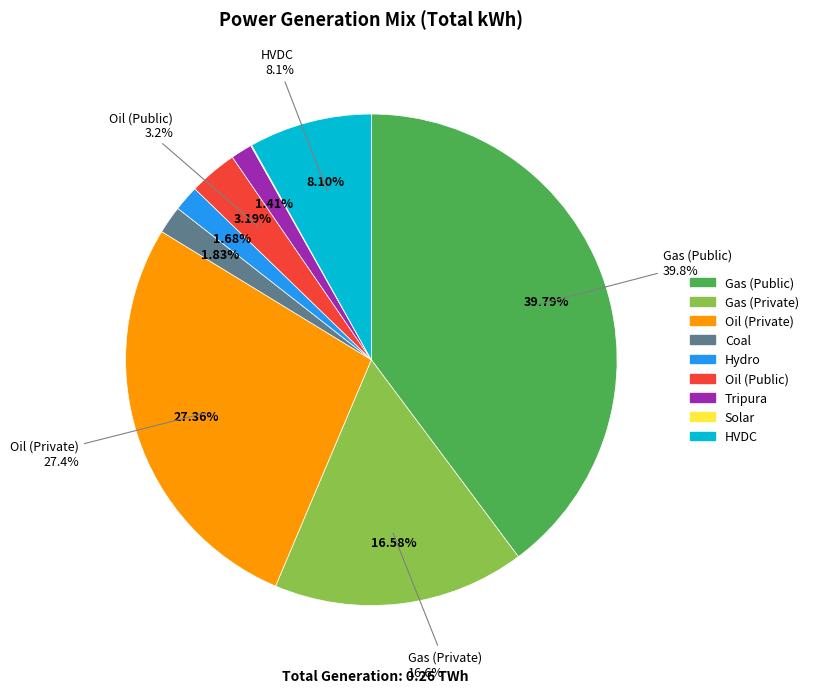

What portion of the pie excludes Hydro?

98.3%